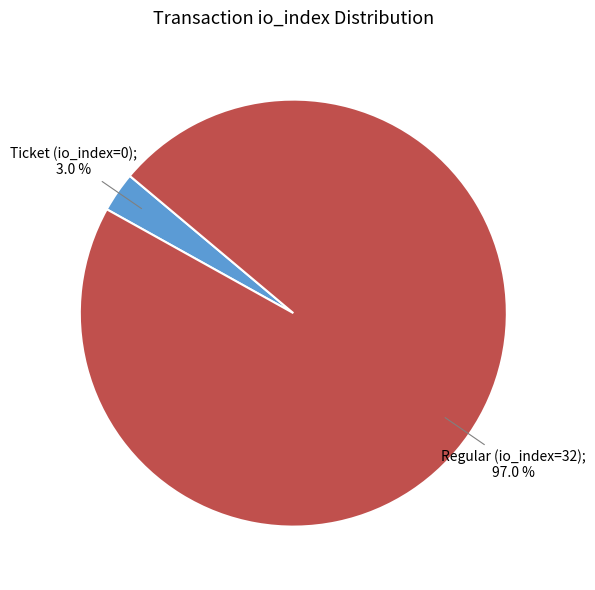

Does any single category account for the majority?

Yes